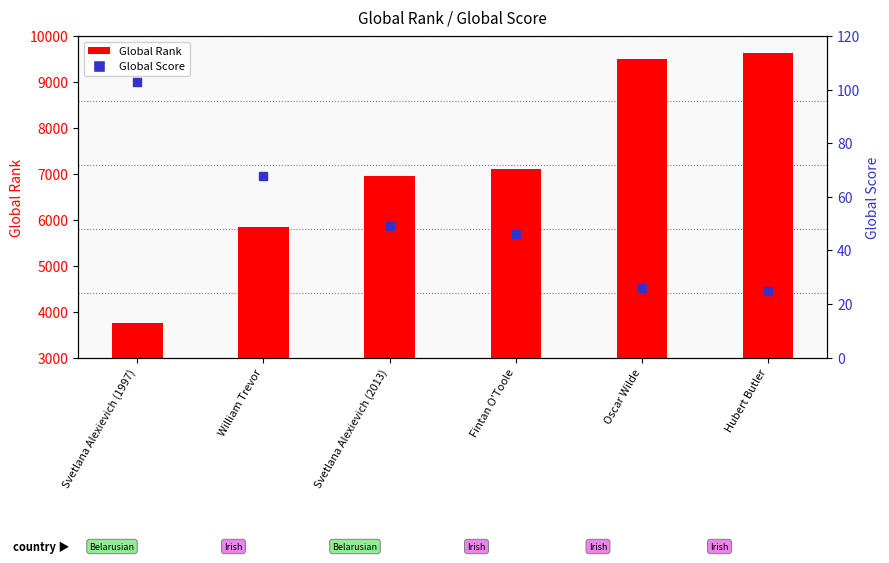

What is the total value across all series at Hubert Butler?

6653